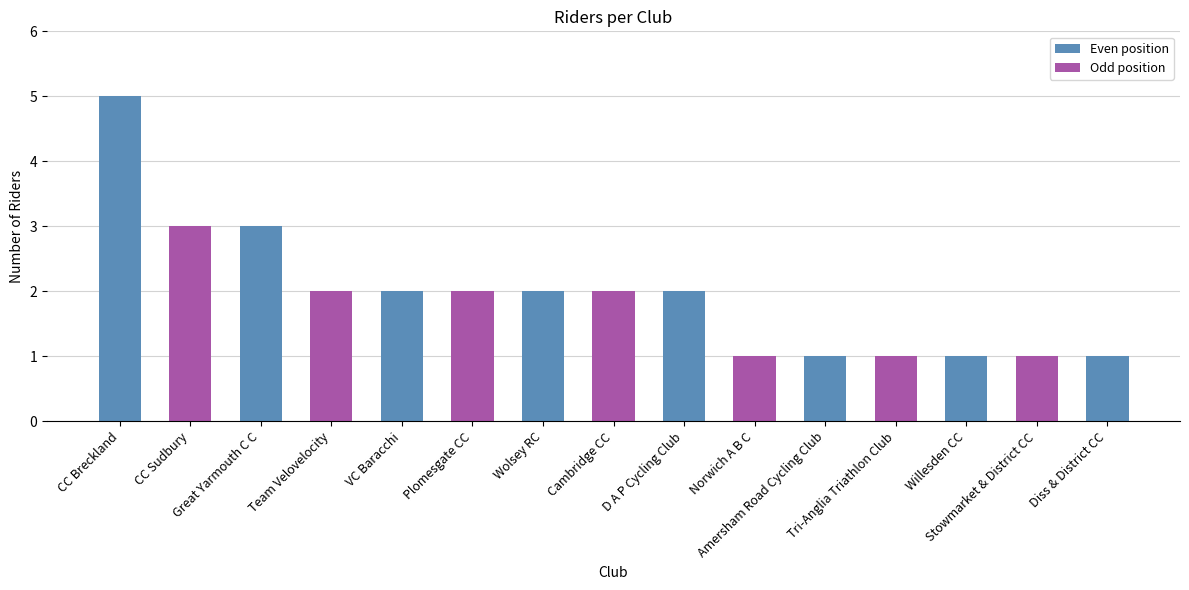

What is the label of the 15th bar from the right?

CC Breckland